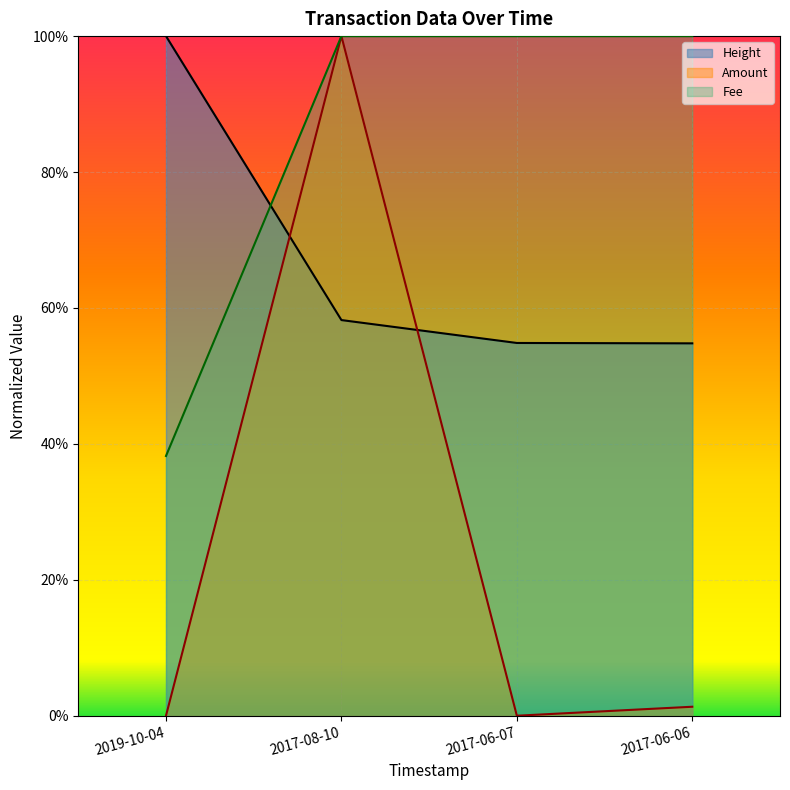

Rank the categories by Fee value from lowest to highest.

2019-10-04, 2017-08-10, 2017-06-07, 2017-06-06